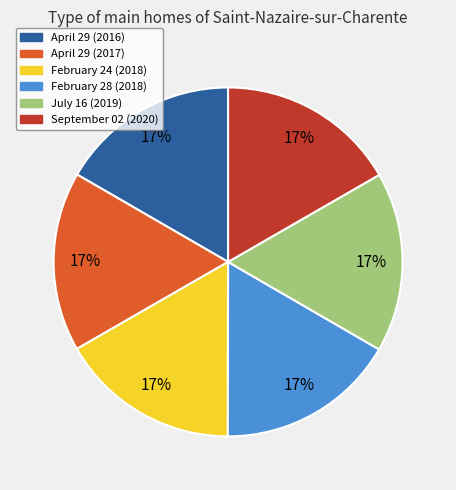

What percentage is the September 02 (2020) slice, to the nearest percent?

17%